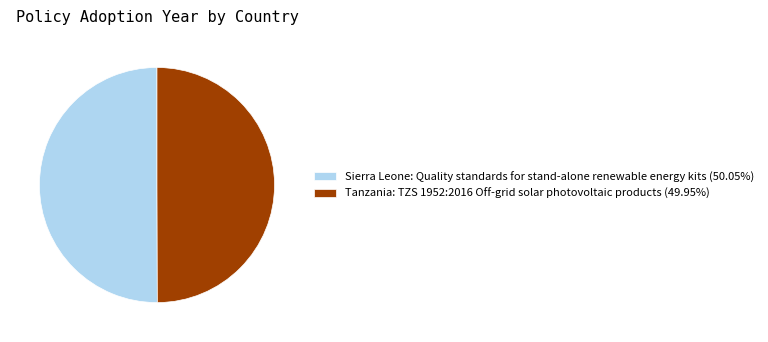

Combined, do Sierra Leone: Quality standards for stand-alone renewable energy kits (50.05%) and Tanzania: TZS 1952:2016 Off-grid solar photovoltaic products (49.95%) account for over 50%?

Yes